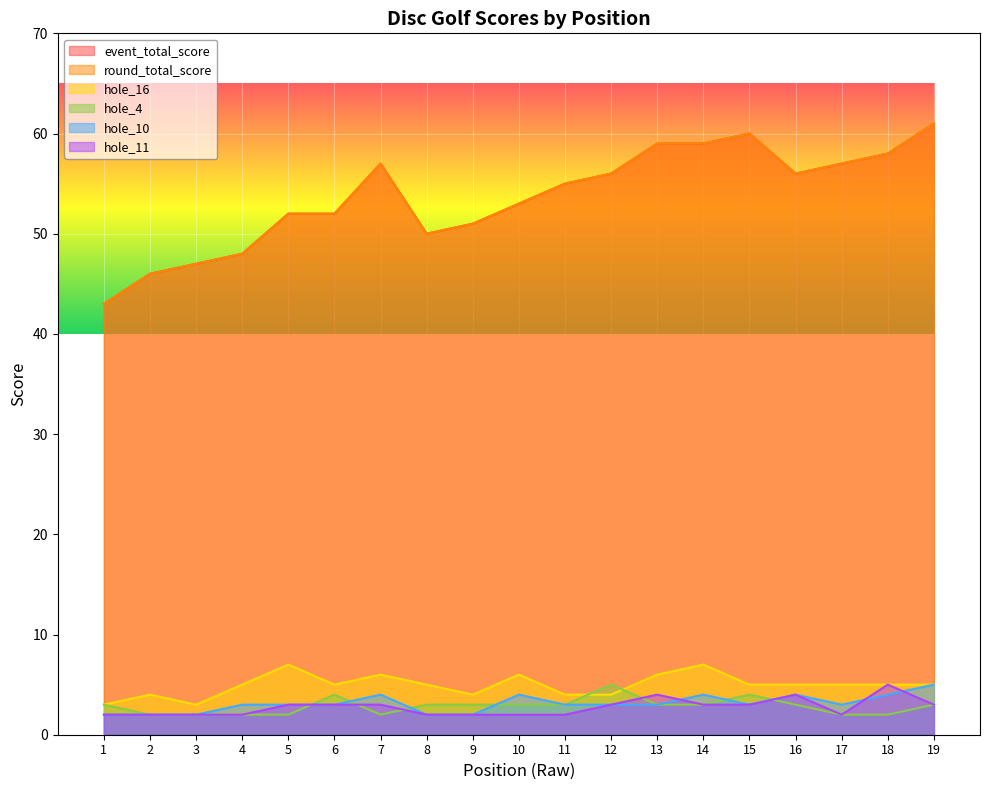

In hole_16, how many points are lower than both neighbors (excluding endpoints)?

3